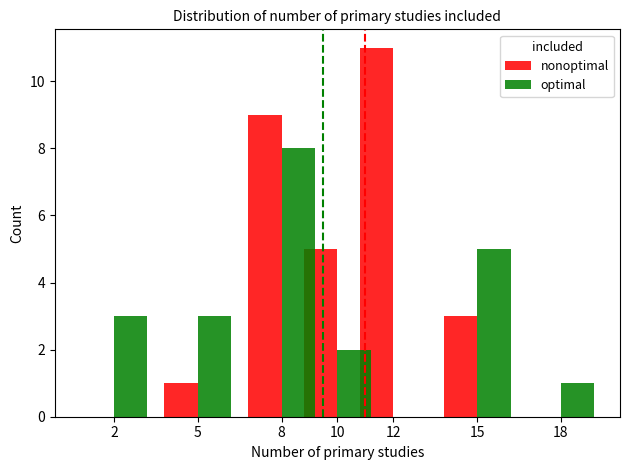

What is the spread (max minus min) of values at 15?

2